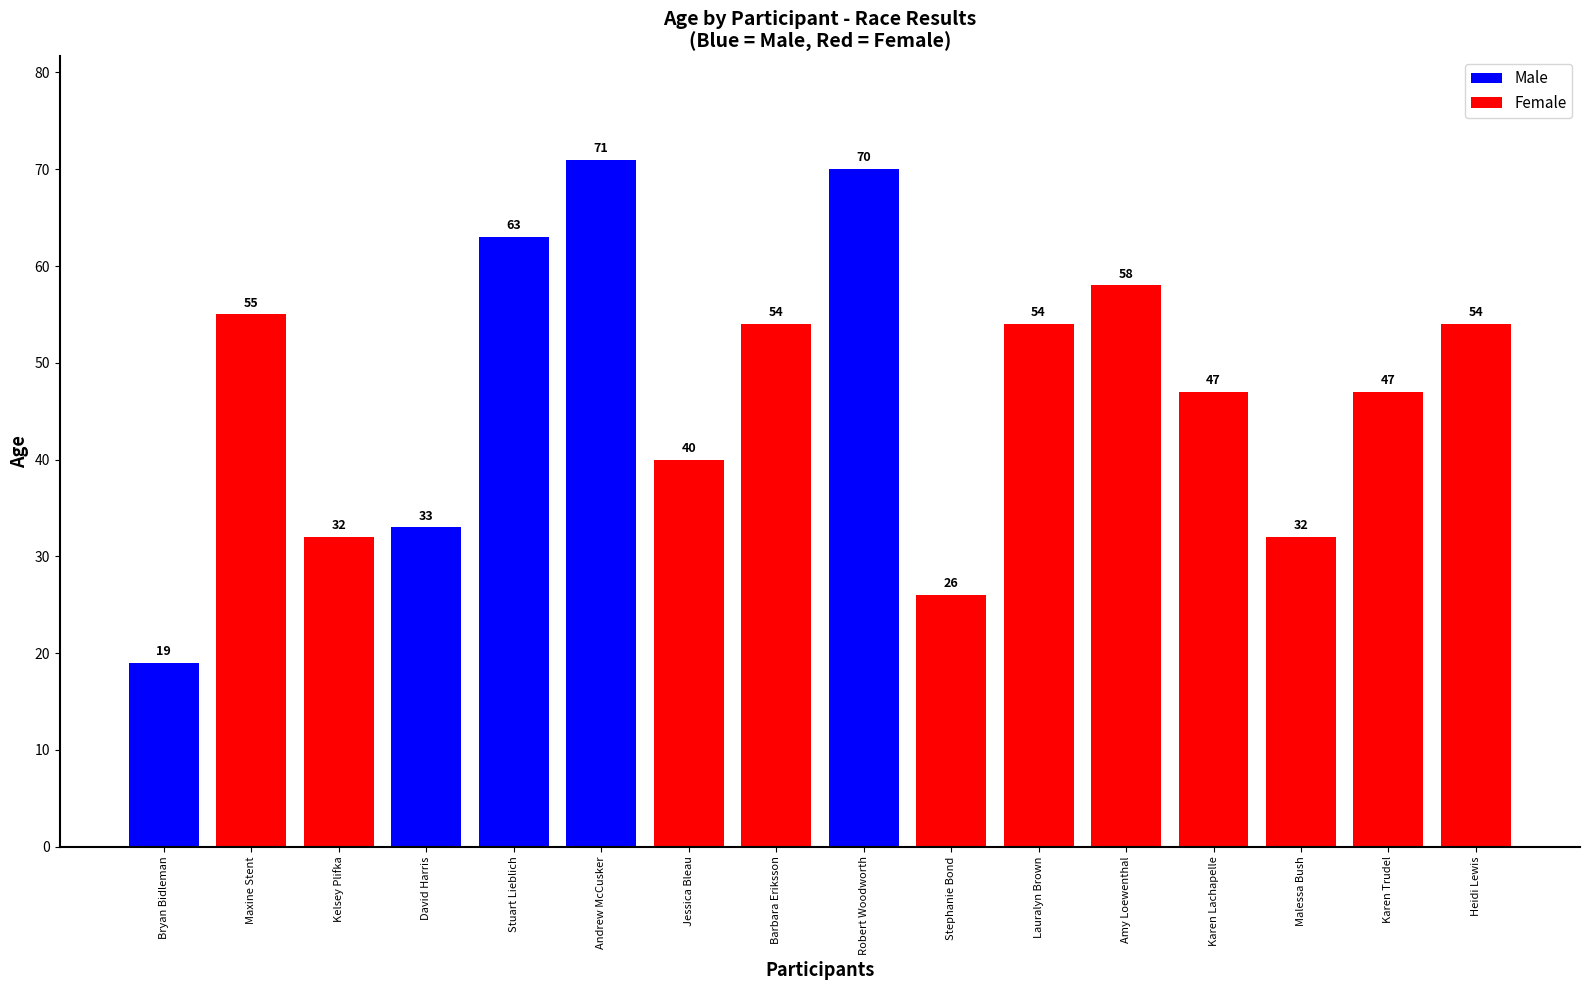

What is the value of the 3rd bar from the left?

32